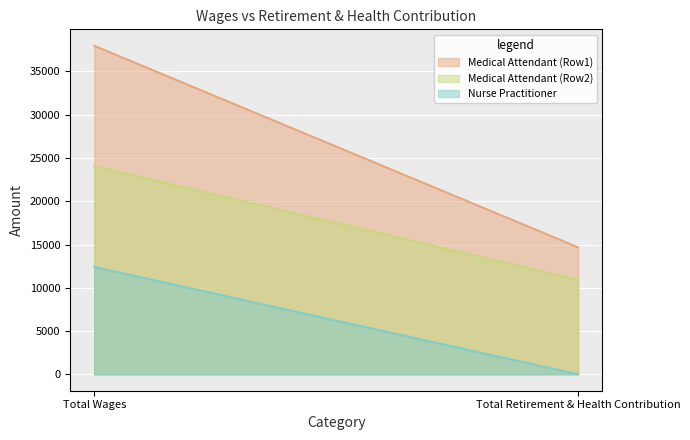

What is the difference between the maximum and minimum values in the Medical Attendant (Row2) series?

13135